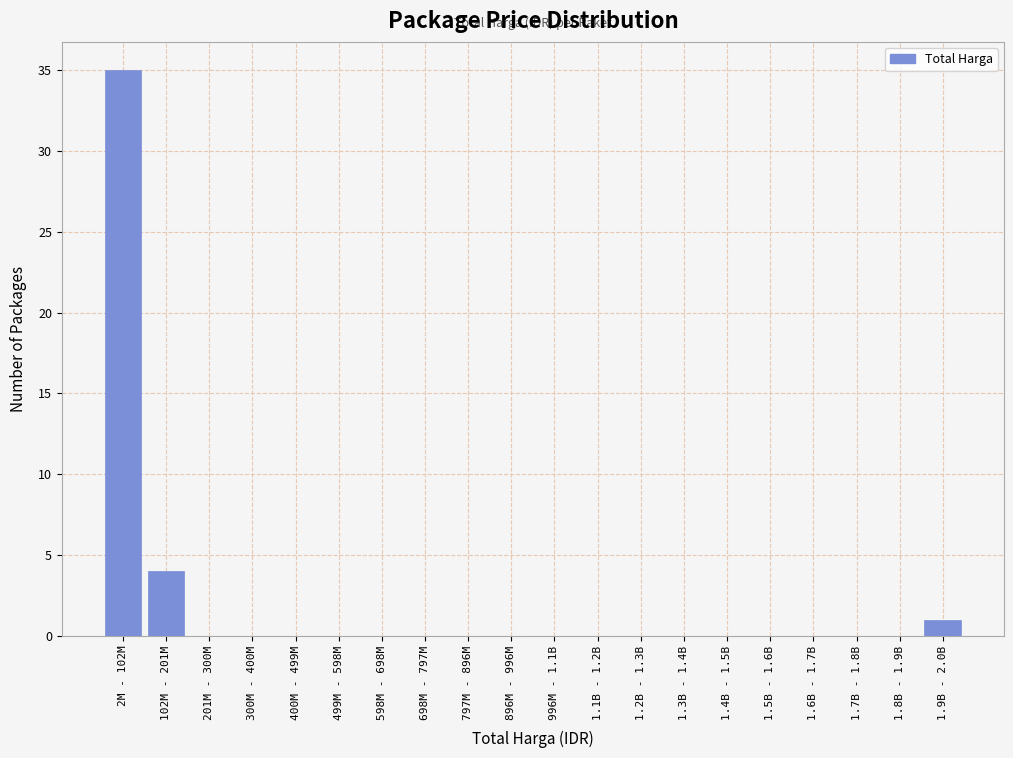

Reading right to left, what are all the values shown in this chart?

1.9B - 2.0B=1	1.8B - 1.9B=0	1.7B - 1.8B=0	1.6B - 1.7B=0	1.5B - 1.6B=0	1.4B - 1.5B=0	1.3B - 1.4B=0	1.2B - 1.3B=0	1.1B - 1.2B=0	996M - 1.1B=0	896M - 996M=0	797M - 896M=0	698M - 797M=0	598M - 698M=0	499M - 598M=0	400M - 499M=0	300M - 400M=0	201M - 300M=0	102M - 201M=4	2M - 102M=35